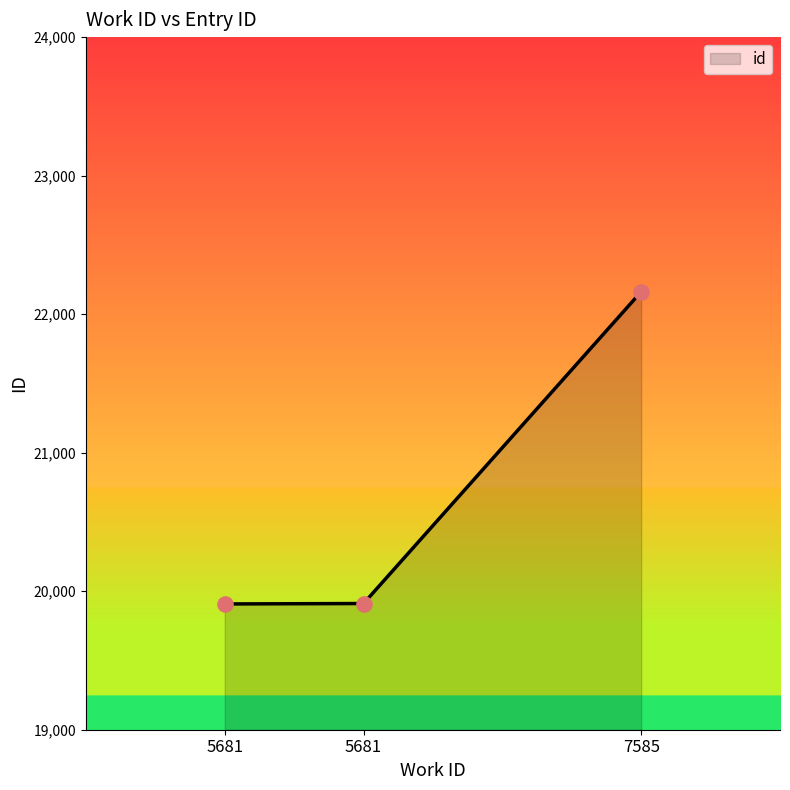

What is the change in value from 5681 to 7585?

+2254